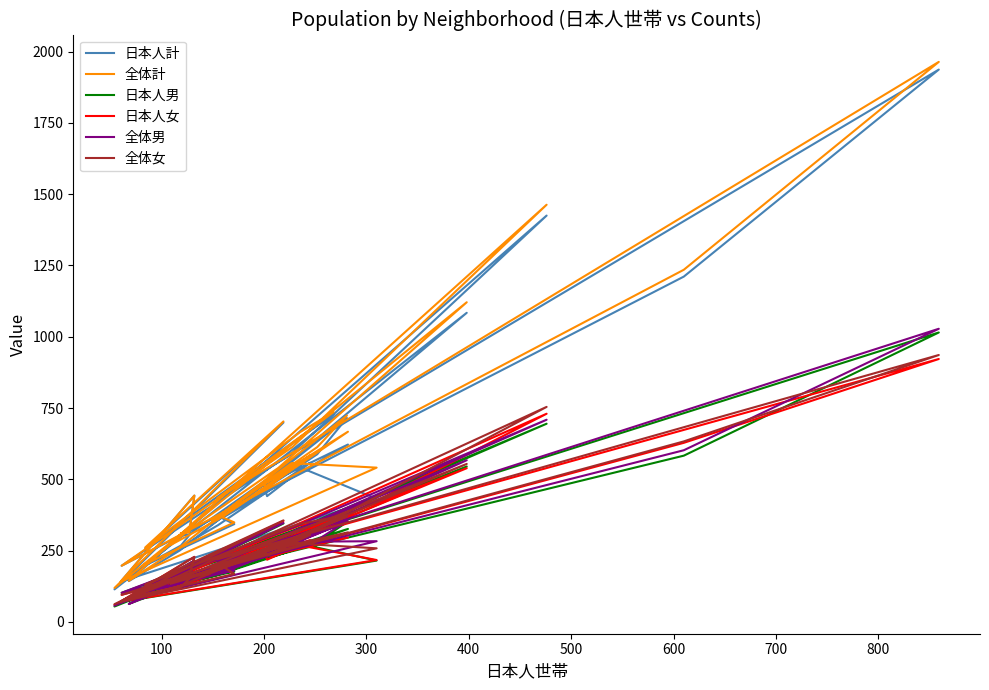

Is it true that 全体計 equals 841 at 200?

False